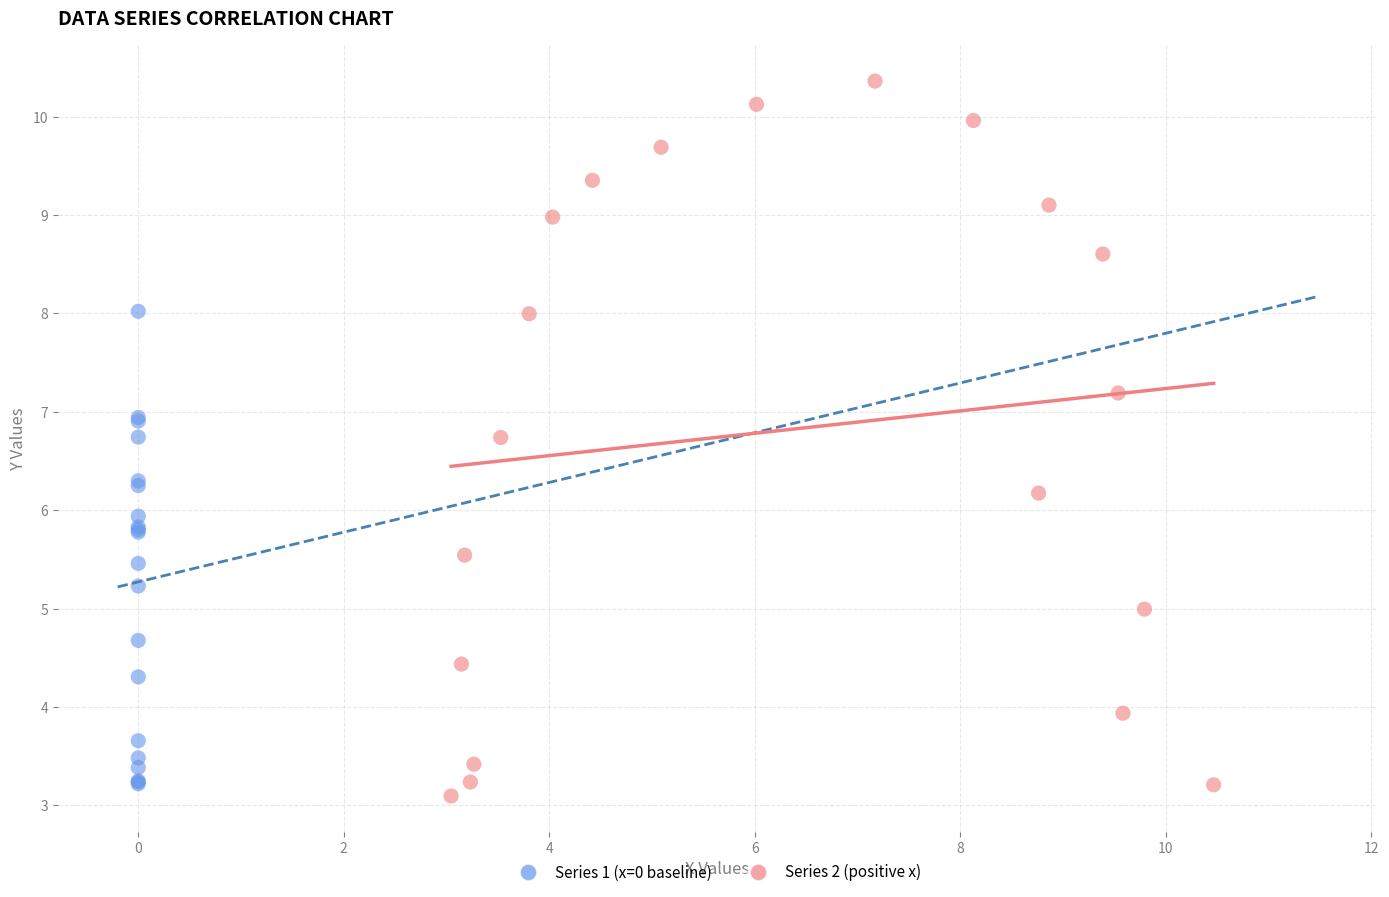

Which series reaches the maximum Y coordinate?

Series 2 (positive x)